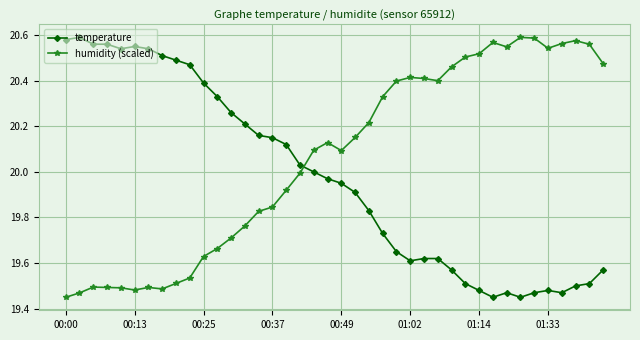

Which series has the largest total across all categories?

humidity (scaled)